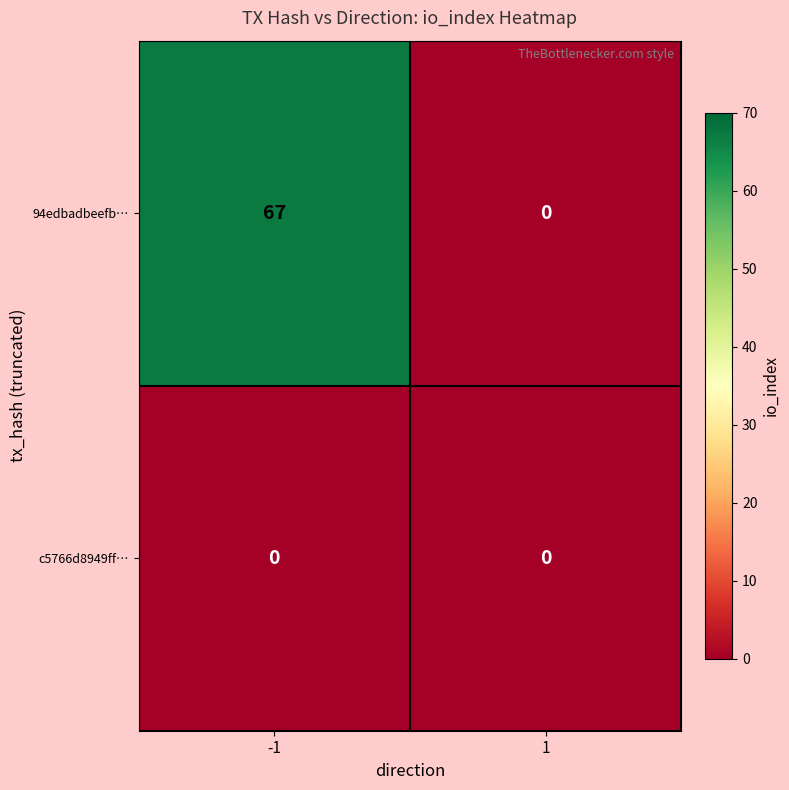

What is the highest value of the 94edbadbeefb… series?

67